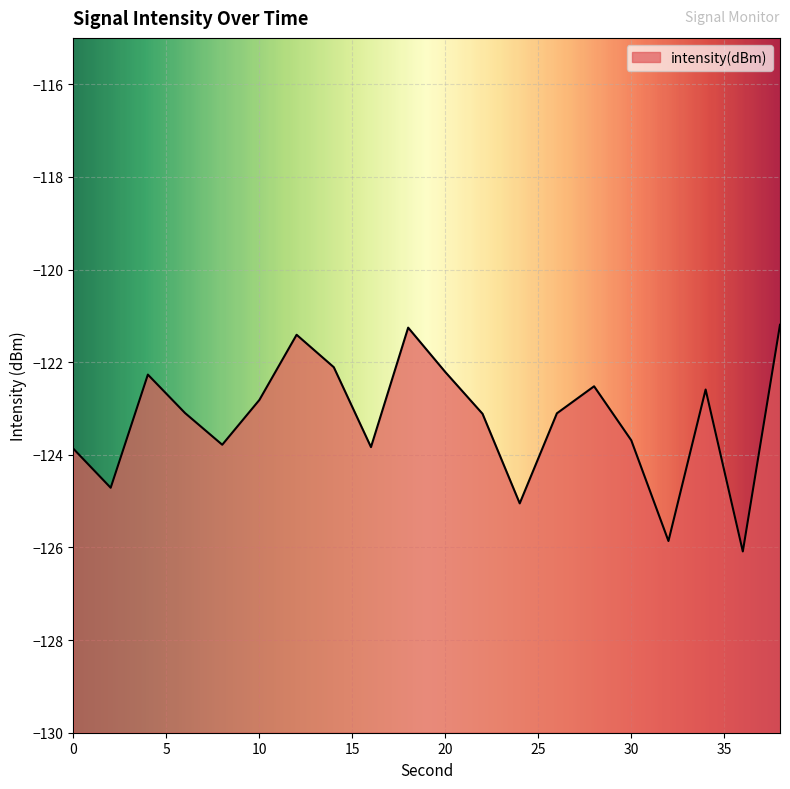

At which category does the chart reach its peak across all series?

38